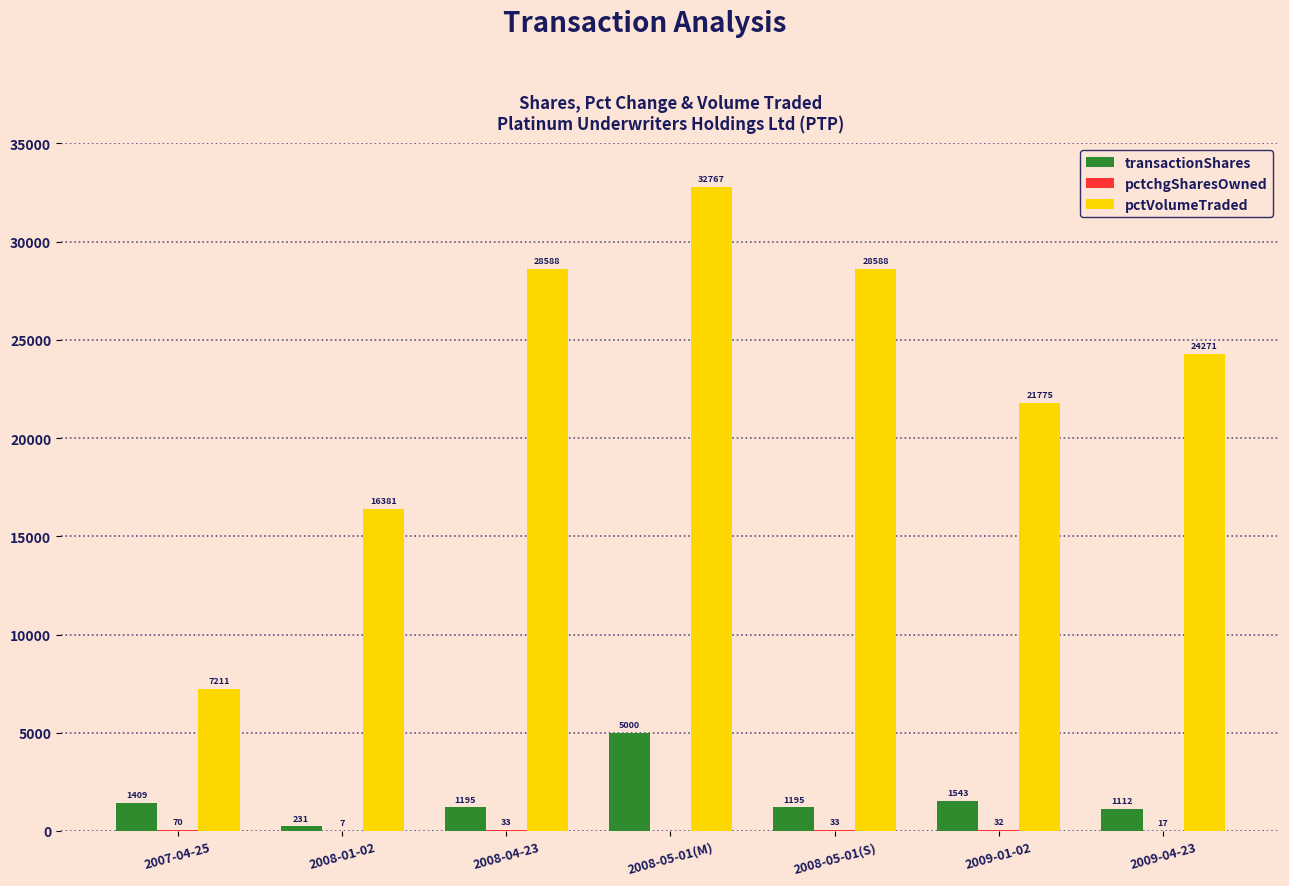

What is the average value of the transactionShares series?

1669